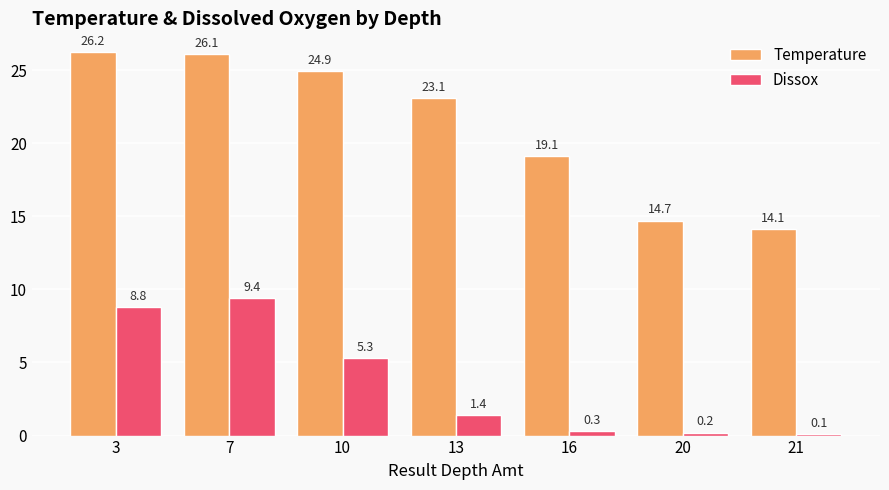

At which category does the chart reach its peak across all series?

3